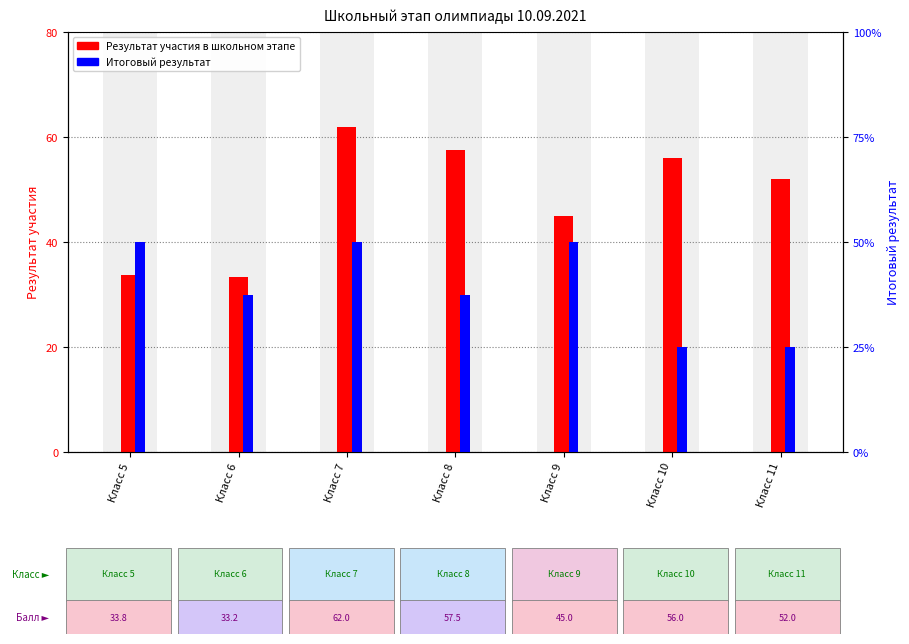

Between Класс 8 and Класс 10, which series saw the biggest shift?

Результат участия в школьном этапе